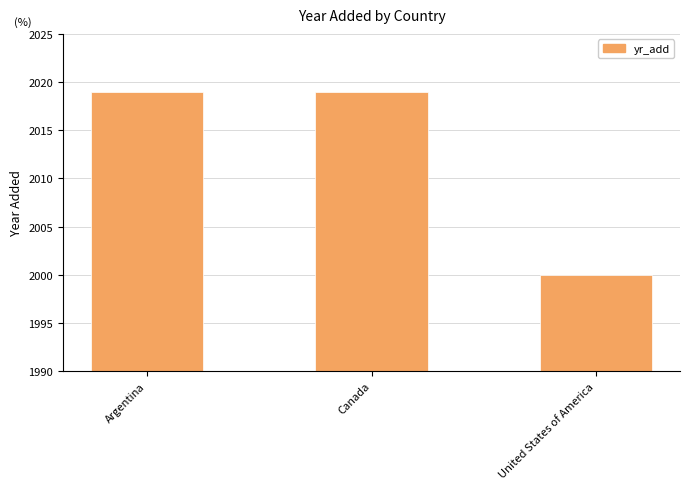

What is the label of the 3rd bar from the left?

United States of America